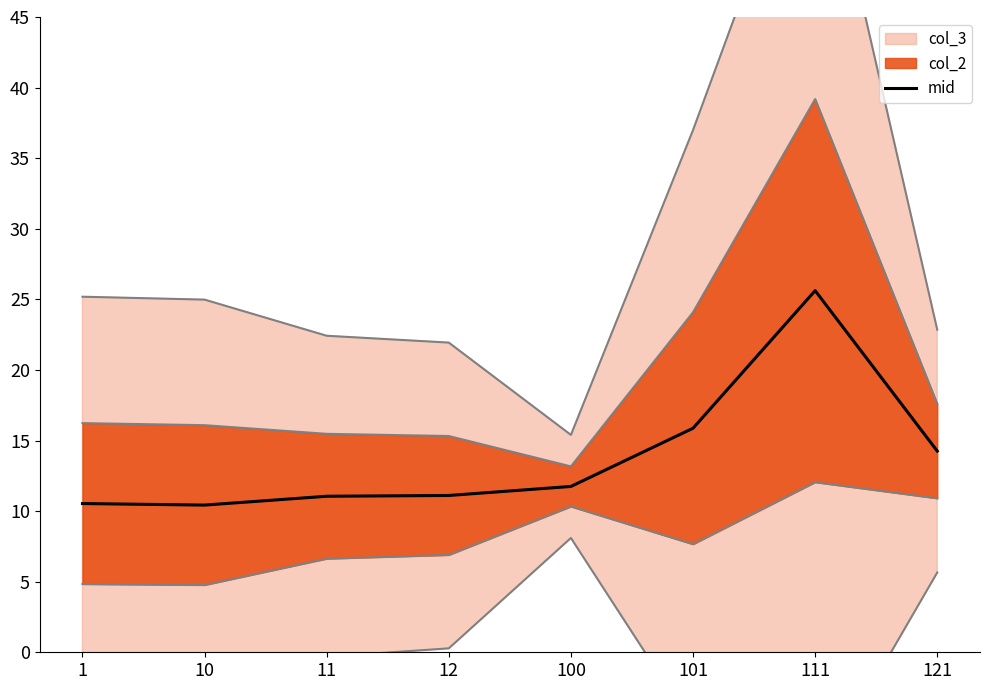

What is the average value?

13.8